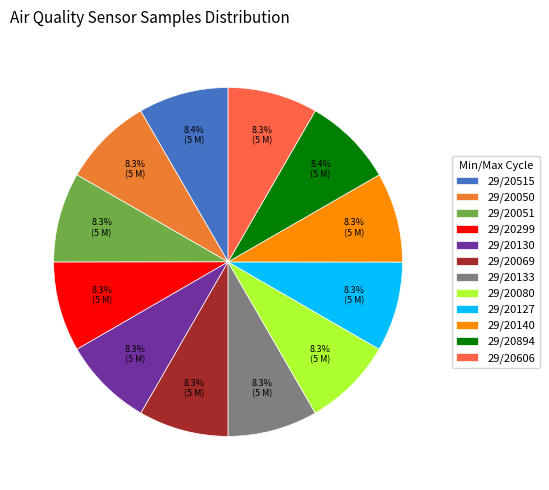

What is the change in value from 29/20051 to 29/20894?

+13028